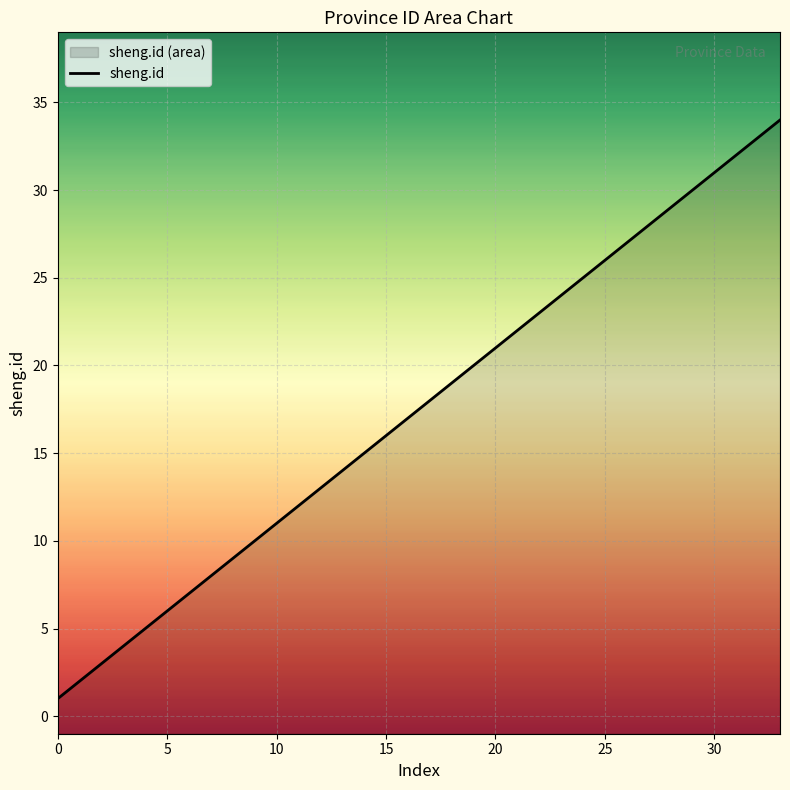

What is the value of the 20th point from the left?

20